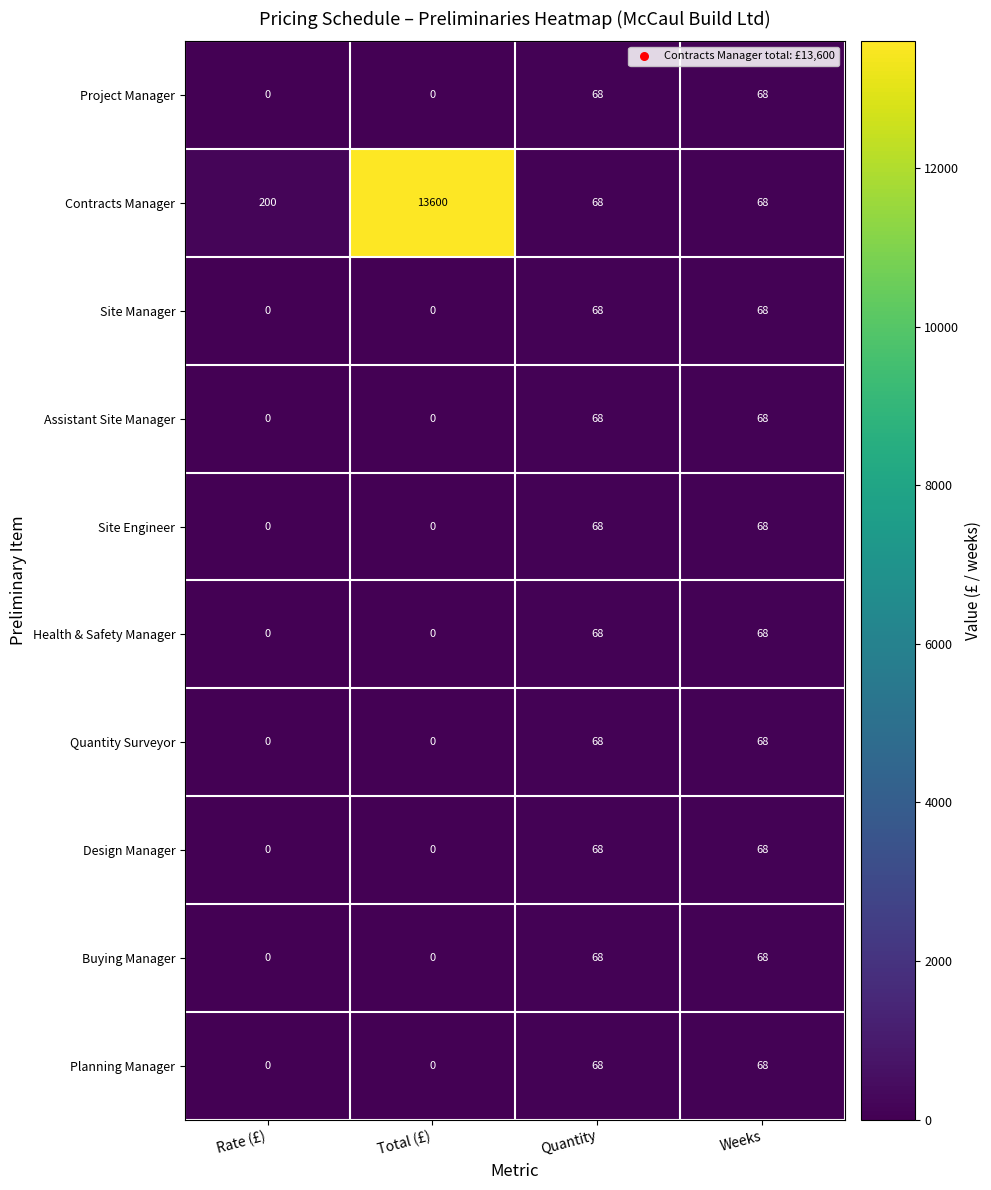

The value of Assistant Site Manager at Total (£) is 27. True or false?

False